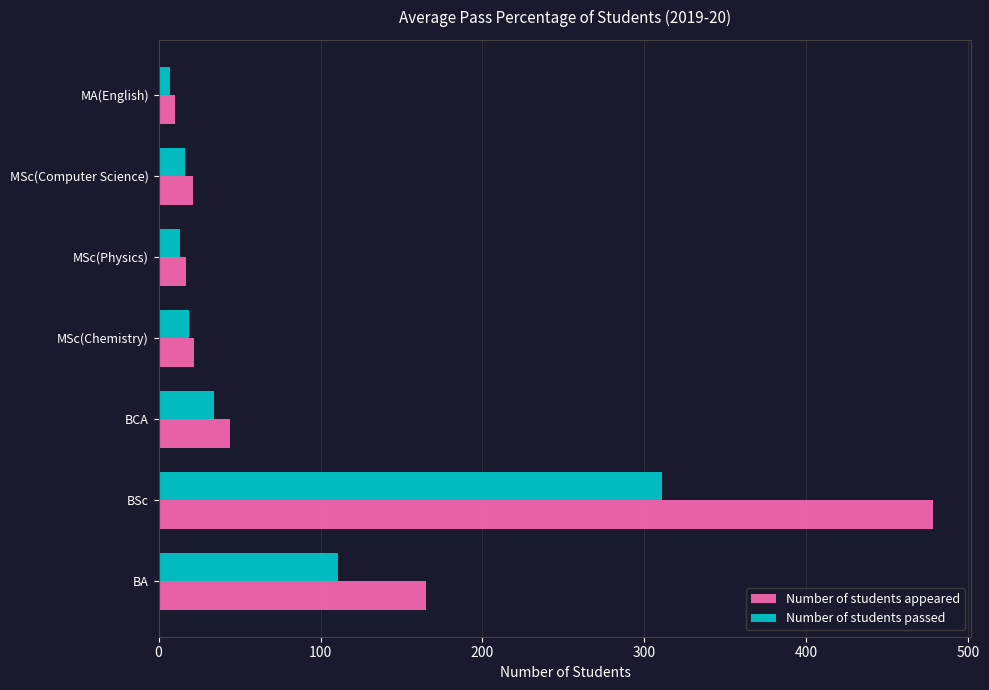

True or false: Number of students appeared has a value of 478 at BSc.

True